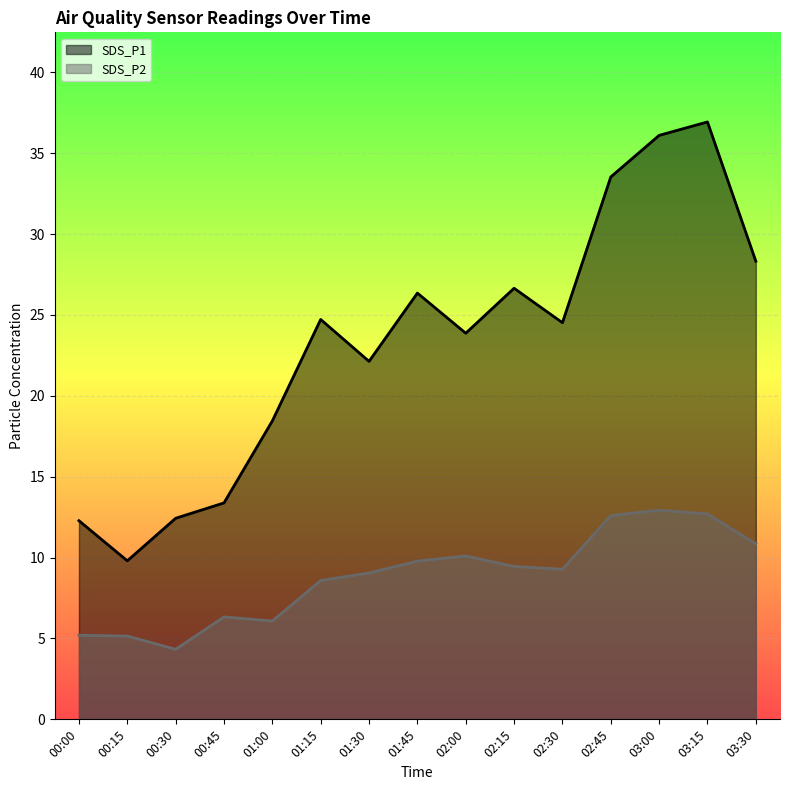

Which series changed the most between 01:30 and 03:30?

SDS_P1